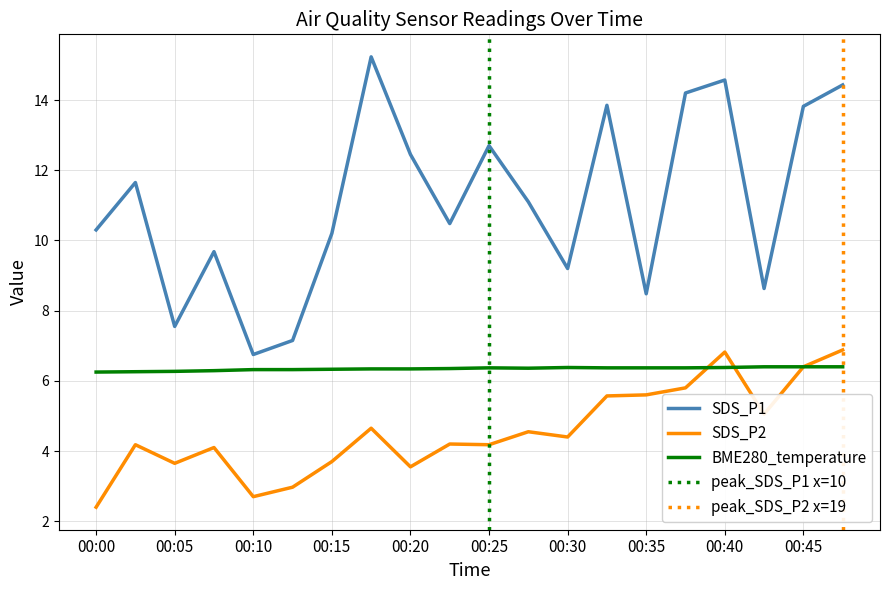

The value of SDS_P2 at 00:25 is 6.0. True or false?

False